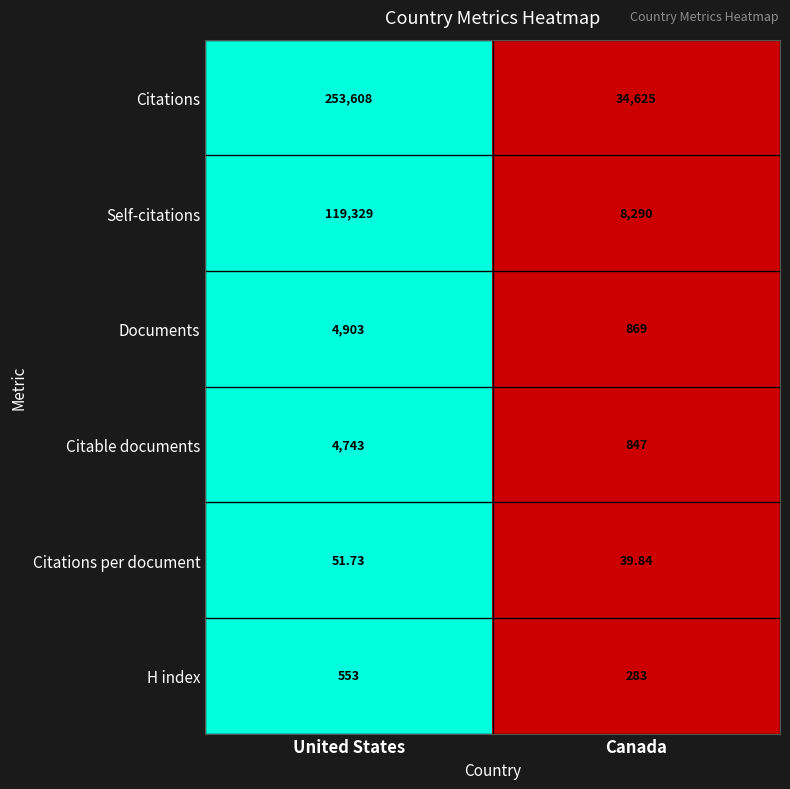

At which category is the sum across all series the highest?

United States